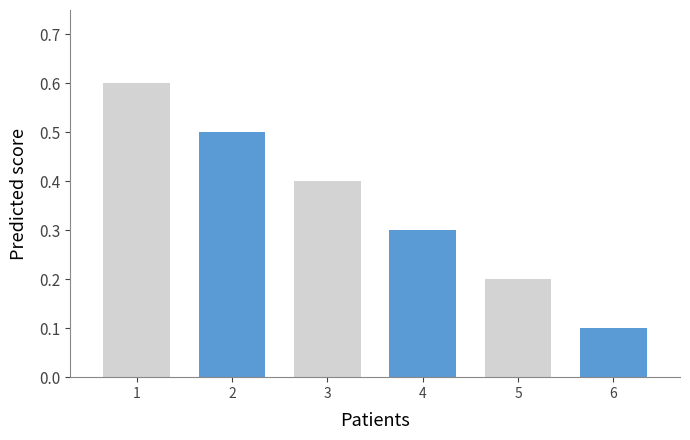

What is the sum of all values?

2.1